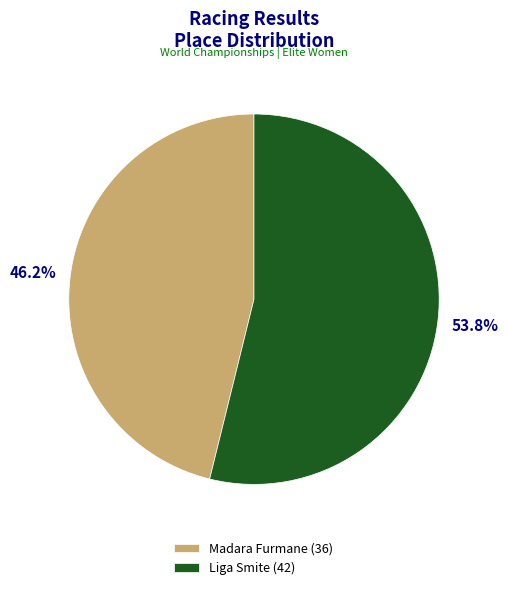

Which category has the smallest portion of the pie?

Madara Furmane